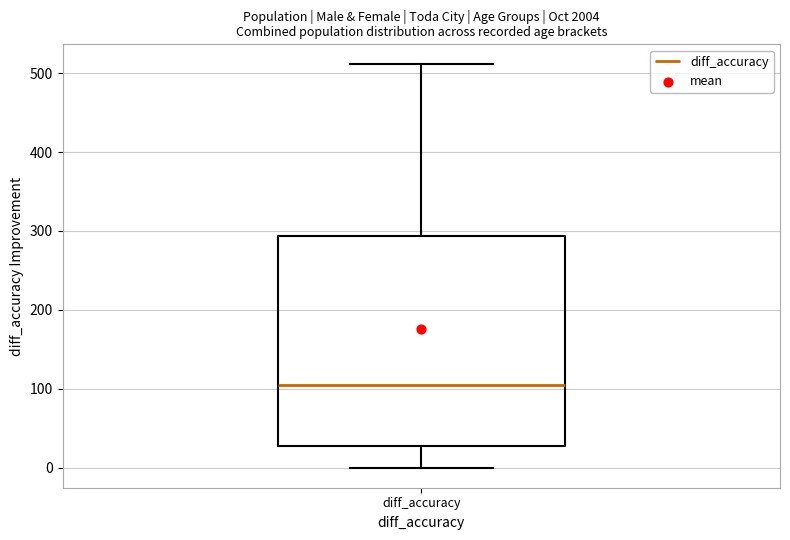

Read this box plot against the y-axis: the position of the median line, the range covered by the box, and the ends of both whiskers. The values are not printed on the chart, so give them approximately, as read against the axis.

median 110, box 30 to 290, whiskers 0 to 510